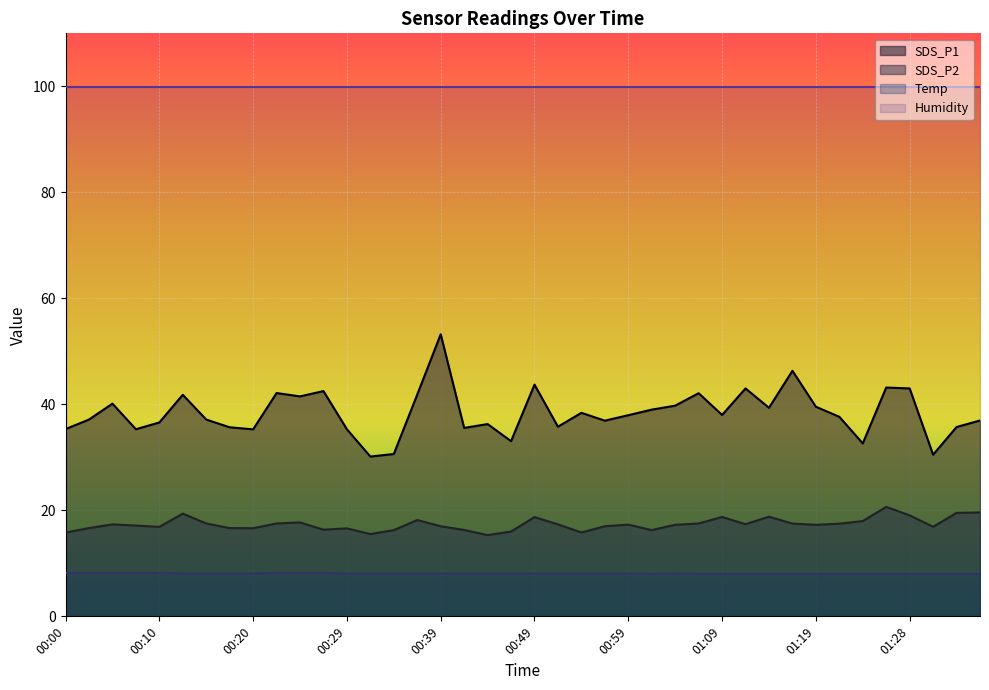

What is the label of the 3rd point from the left?

00:05